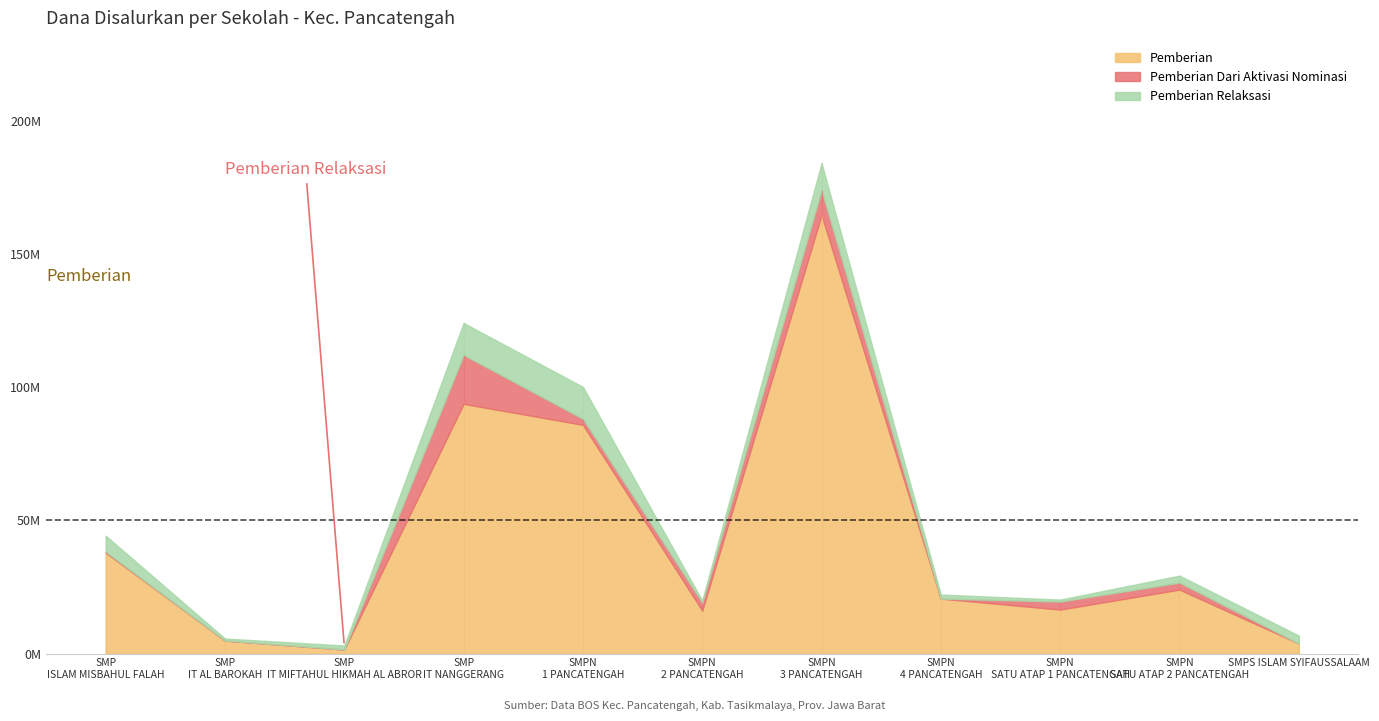

At which category does Pemberian reach its first local valley?

SMP IT MIFTAHUL HIKMAH AL ABROR